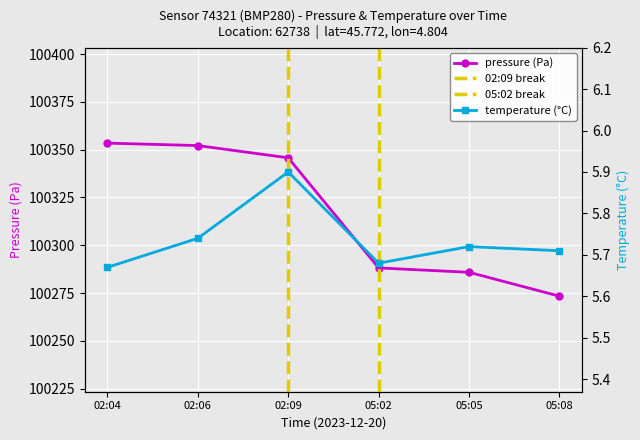

What is the greatest value displayed?

100353.4